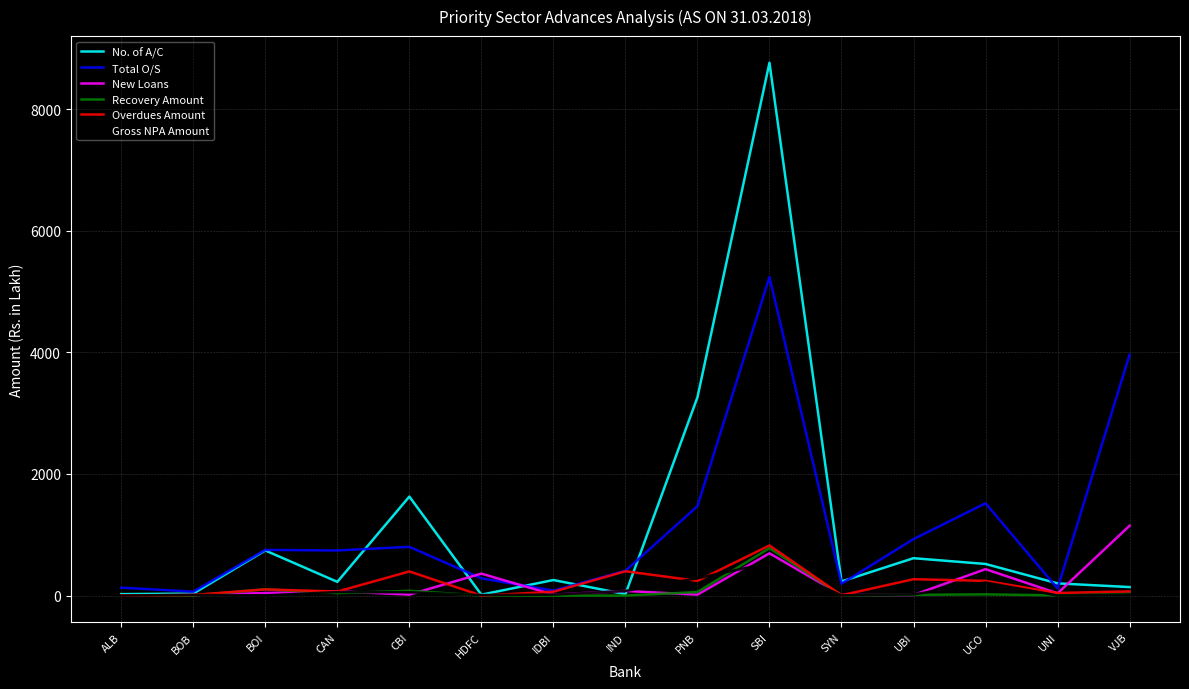

Is it true that No. of A/C equals 201.0 at UNI?

True